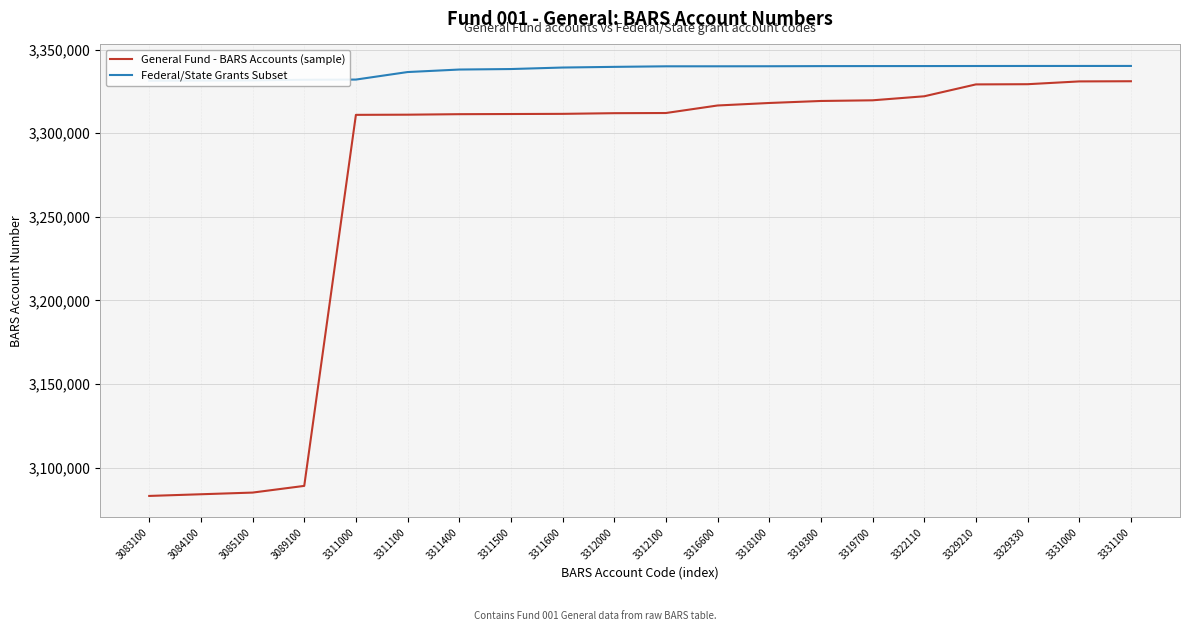

What is the spread (max minus min) of values at 3319300?

20850